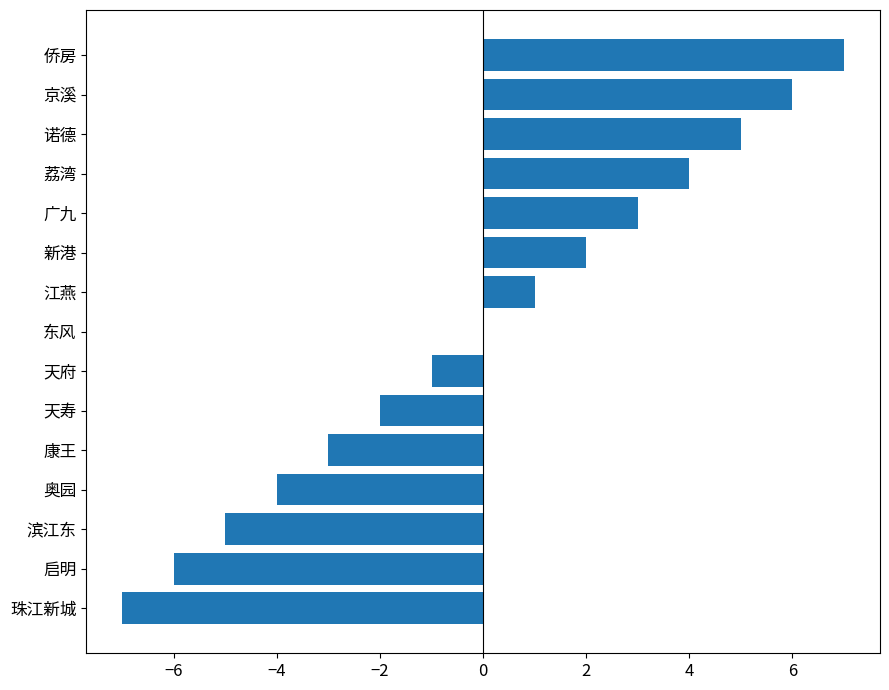

Reading bottom to top, what are all the values shown in this chart?

珠江新城=-7	启明=-6	滨江东=-5	奥园=-4	康王=-3	天寿=-2	天府=-1	东风=0	江燕=1	新港=2	广九=3	荔湾=4	诺德=5	京溪=6	侨房=7